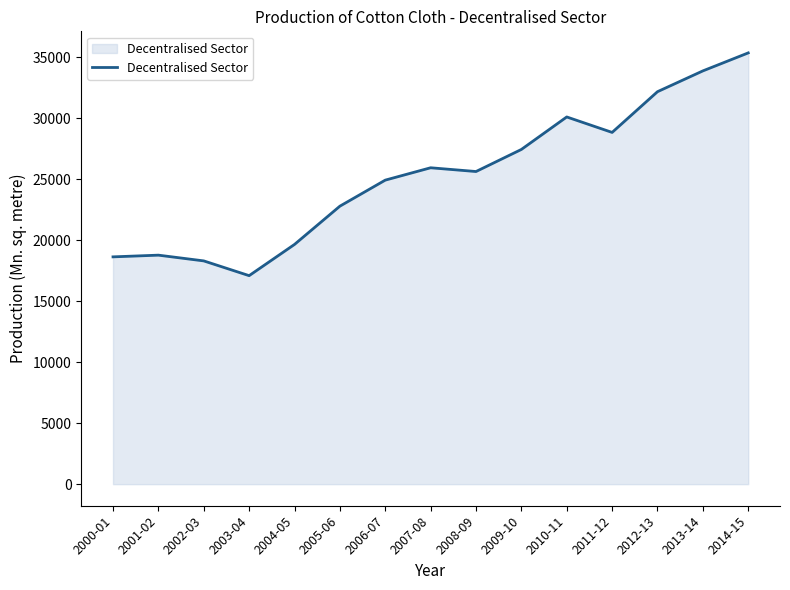

At which label does the data first exceed 25639?

2007-08